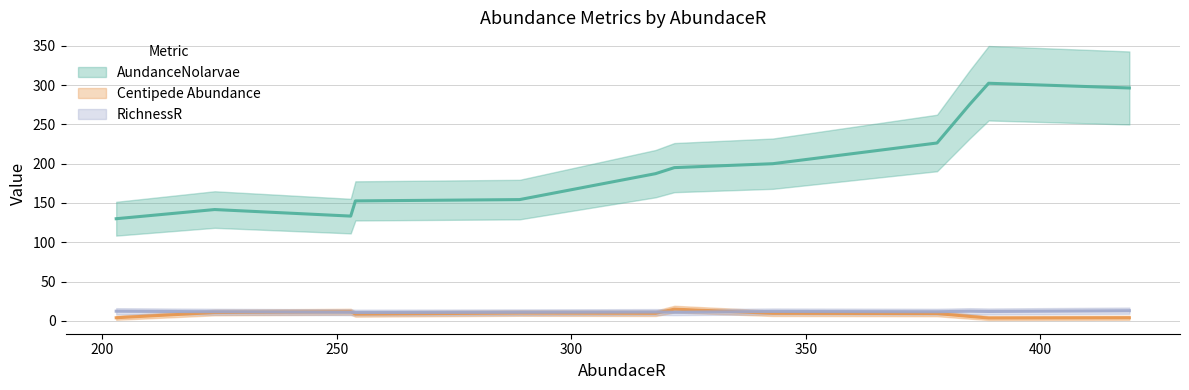

The value of Centipede Abundance at 385 is 2. True or false?

True